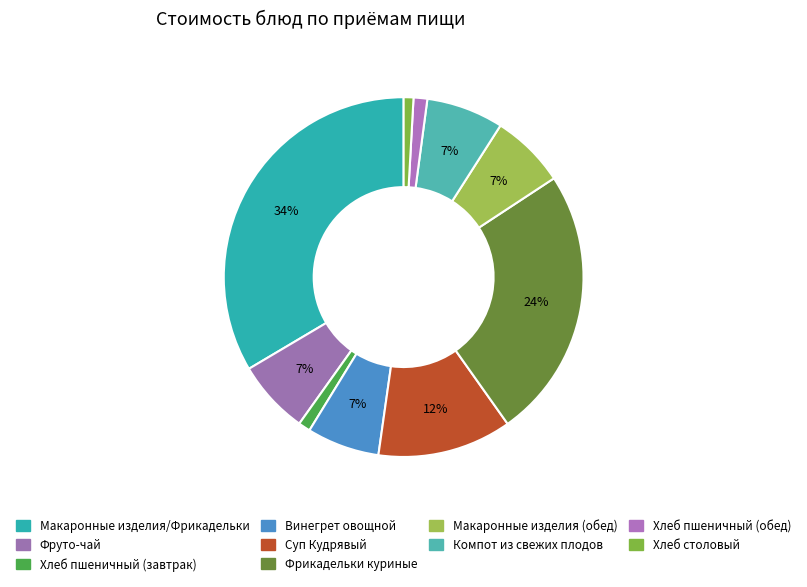

To the nearest percent, what portion does Фруто-чай represent?

7%